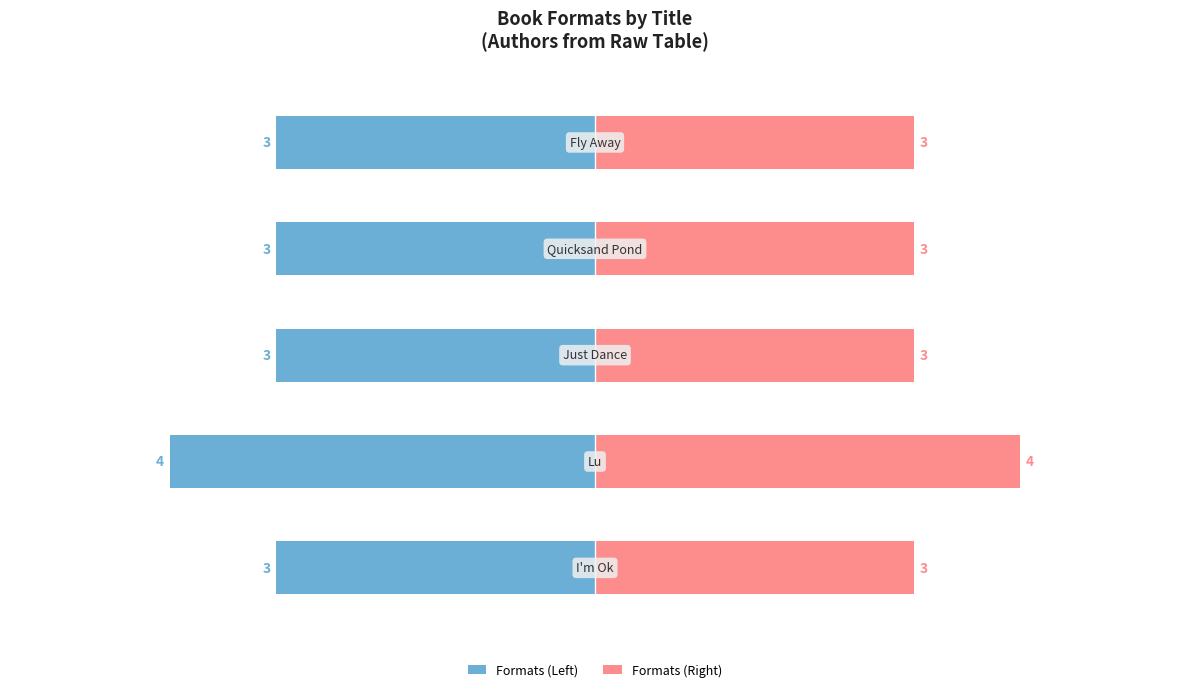

The value of Formats (Right) at 0 is 3. True or false?

True